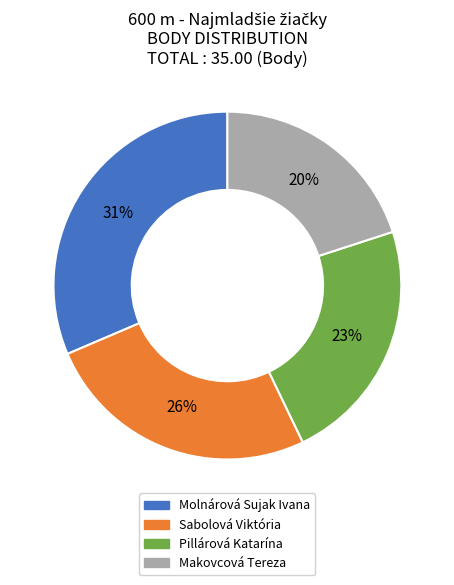

Is it true that Makovcová Tereza is 20% of the pie?

True